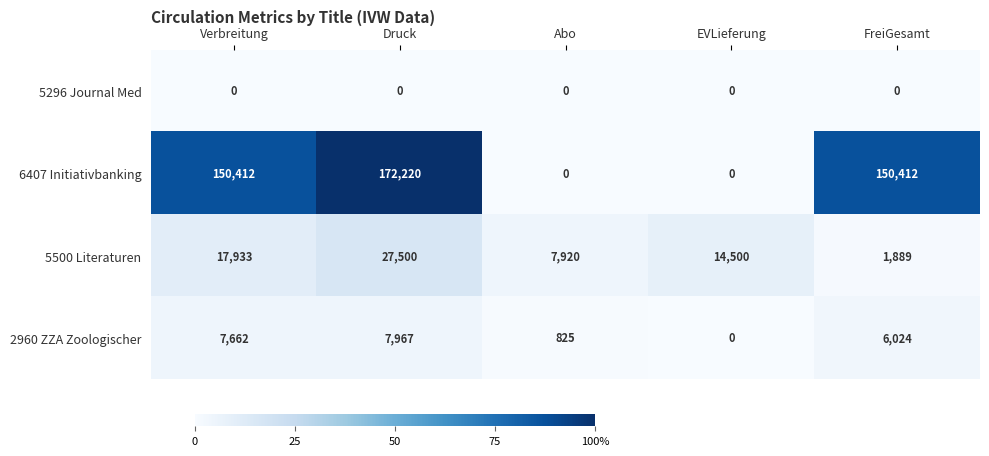

Count the number of categories in the chart.

5